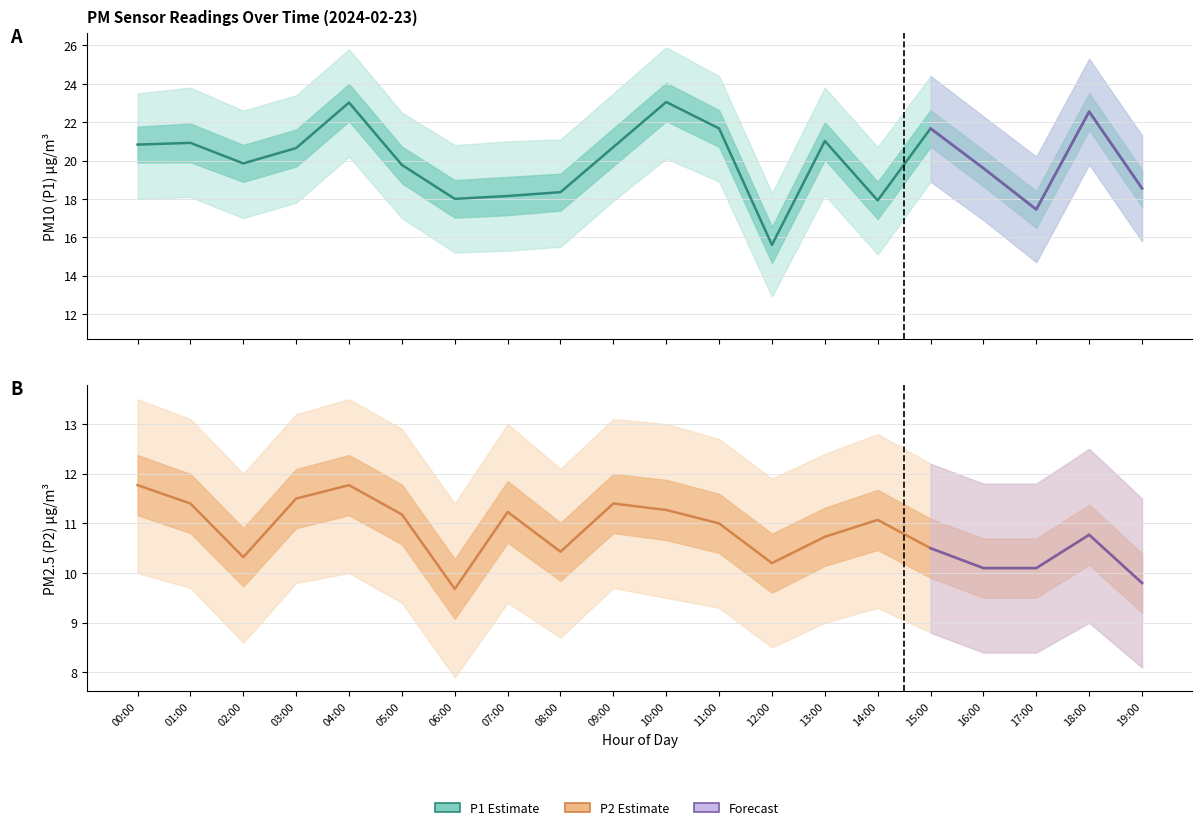

How many interior local peaks does the P2 series have?

5